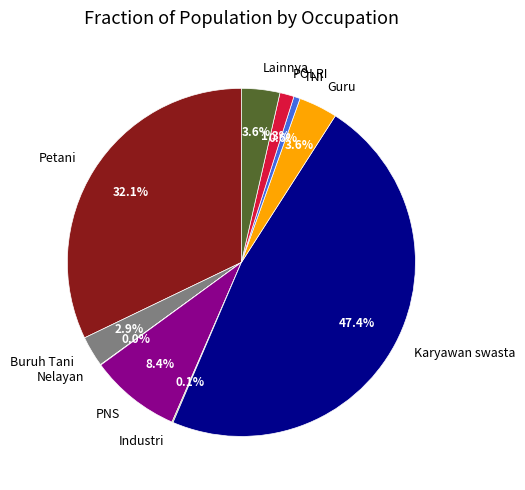

Which has a higher value, Guru or TNI?

Guru